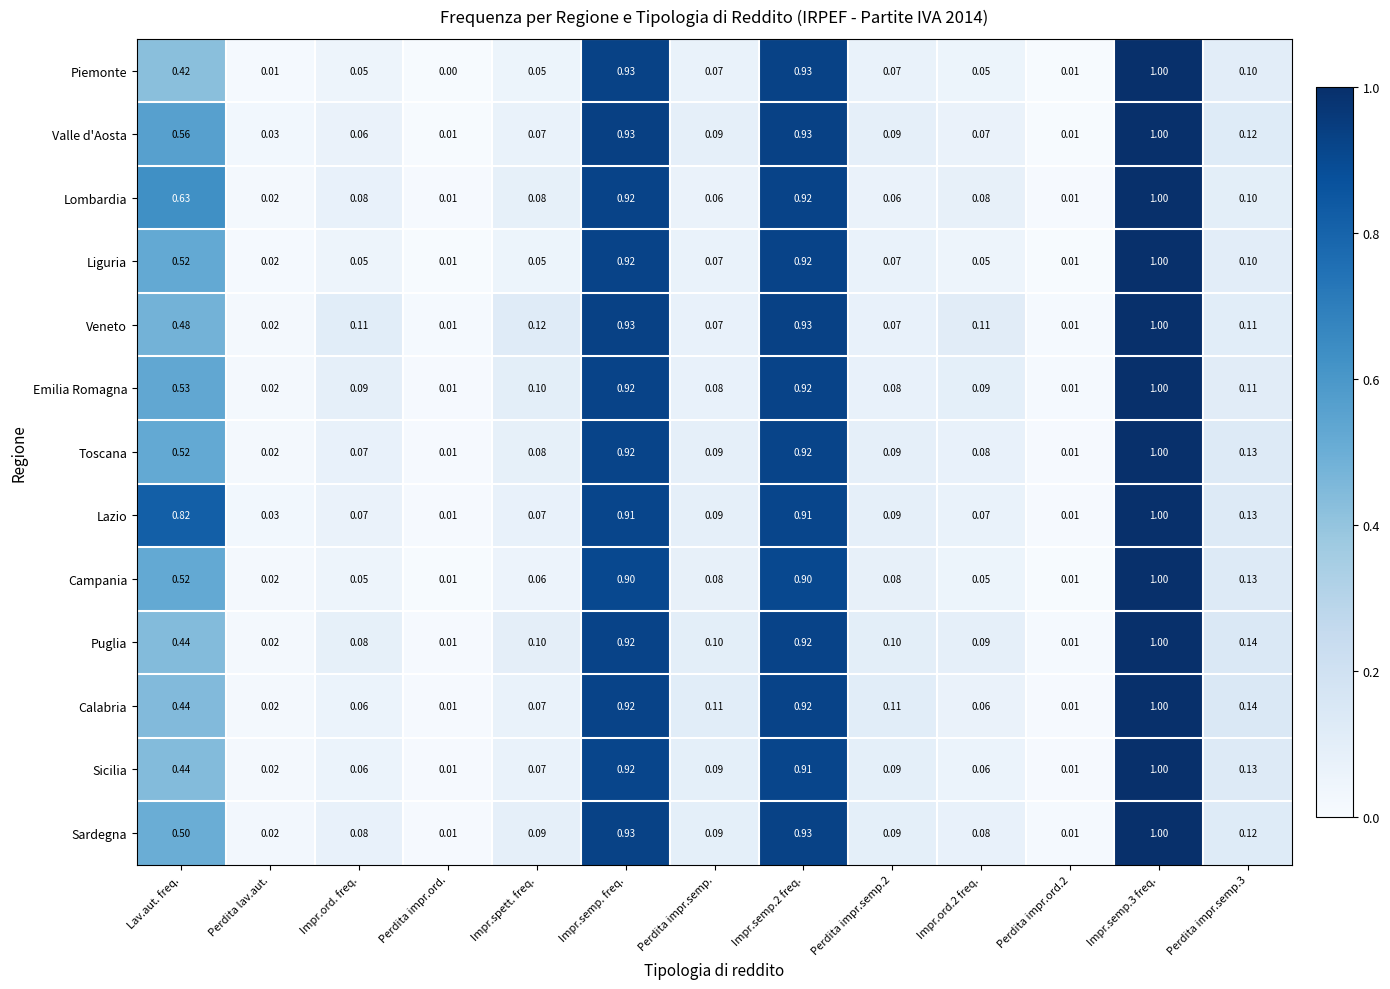

Between Impr.ord. freq. and Perdita impr.ord.2, which series saw the biggest shift?

Veneto